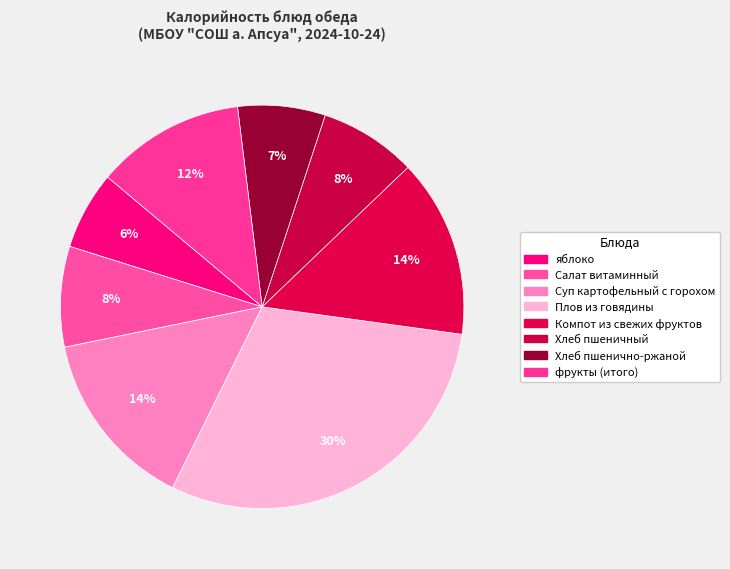

To the nearest percent, what is the average slice percentage?

12%